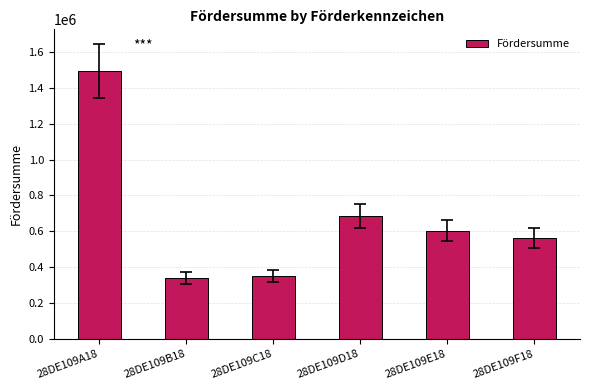

The value at 28DE109F18 is 559406. True or false?

True